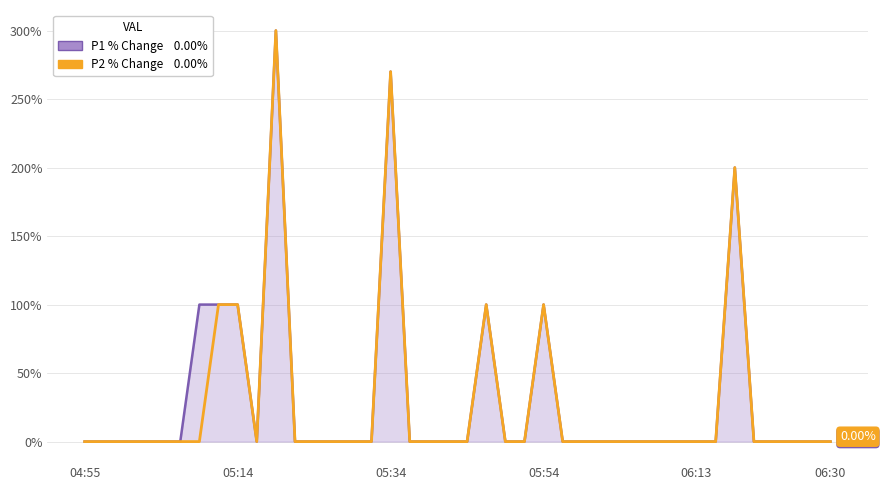

Which category has the lowest value across all series?

04:55